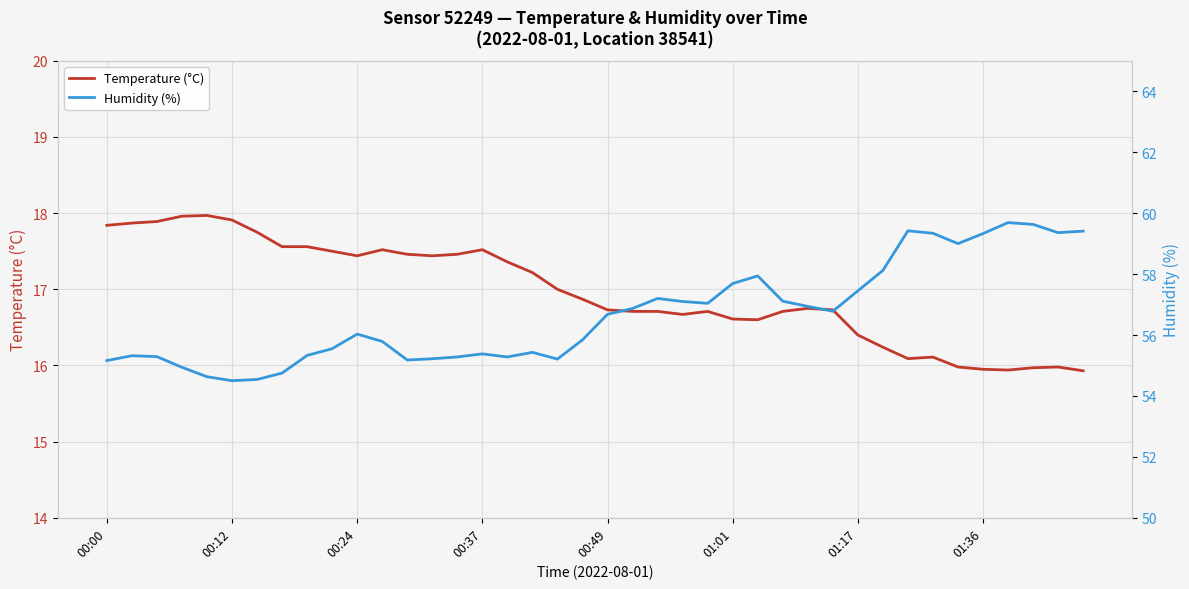

What is the sum of the Humidity (%) values at 18 and 36?

114.9